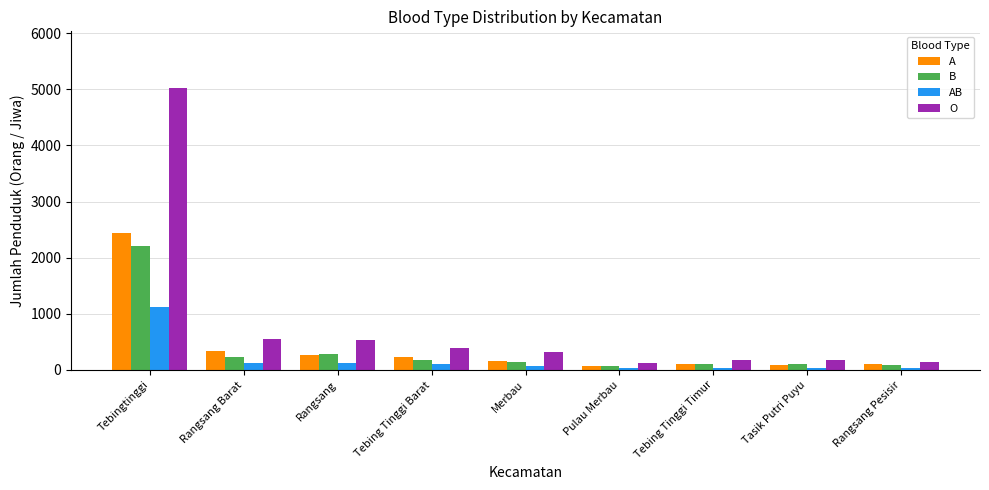

How many values in the A series are below 168?

4